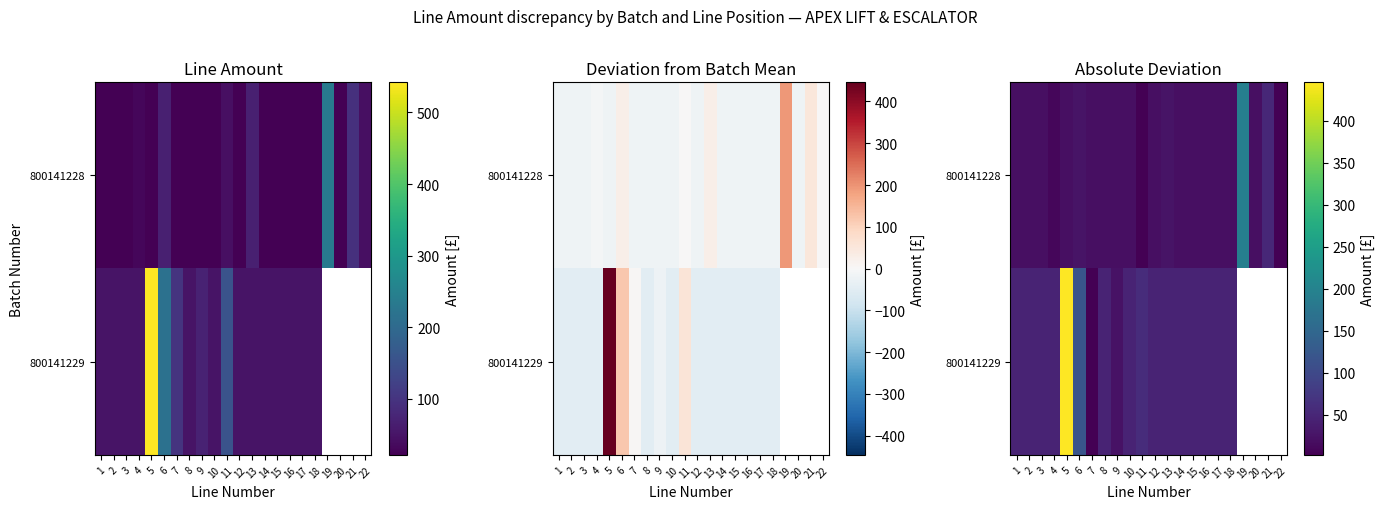

What is the total value across all series at 5?

465.2